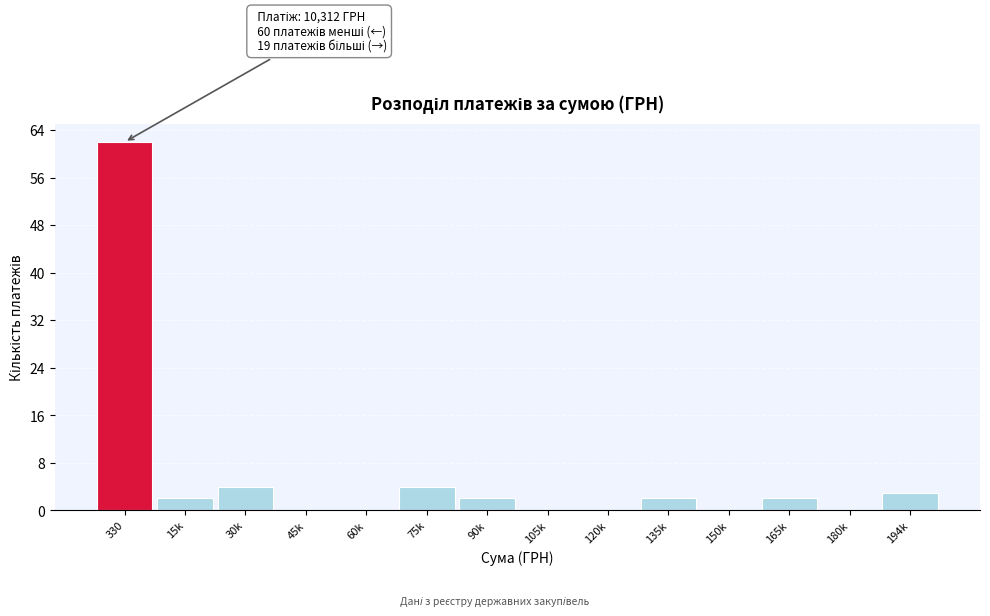

Reading left to right, extract all data points from this chart.

330=62	15k=2	30k=4	45k=0	60k=0	75k=4	90k=2	105k=0	120k=0	135k=2	150k=0	165k=2	180k=0	194k=3